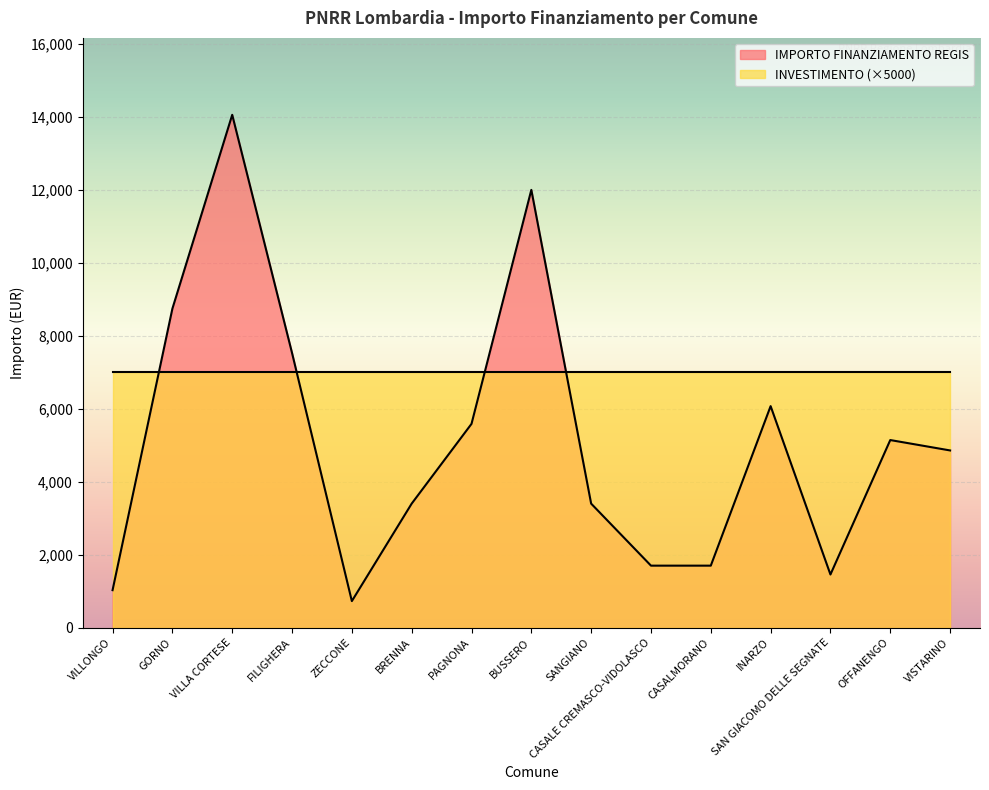

What is the difference between the maximum and second lowest values?

13034